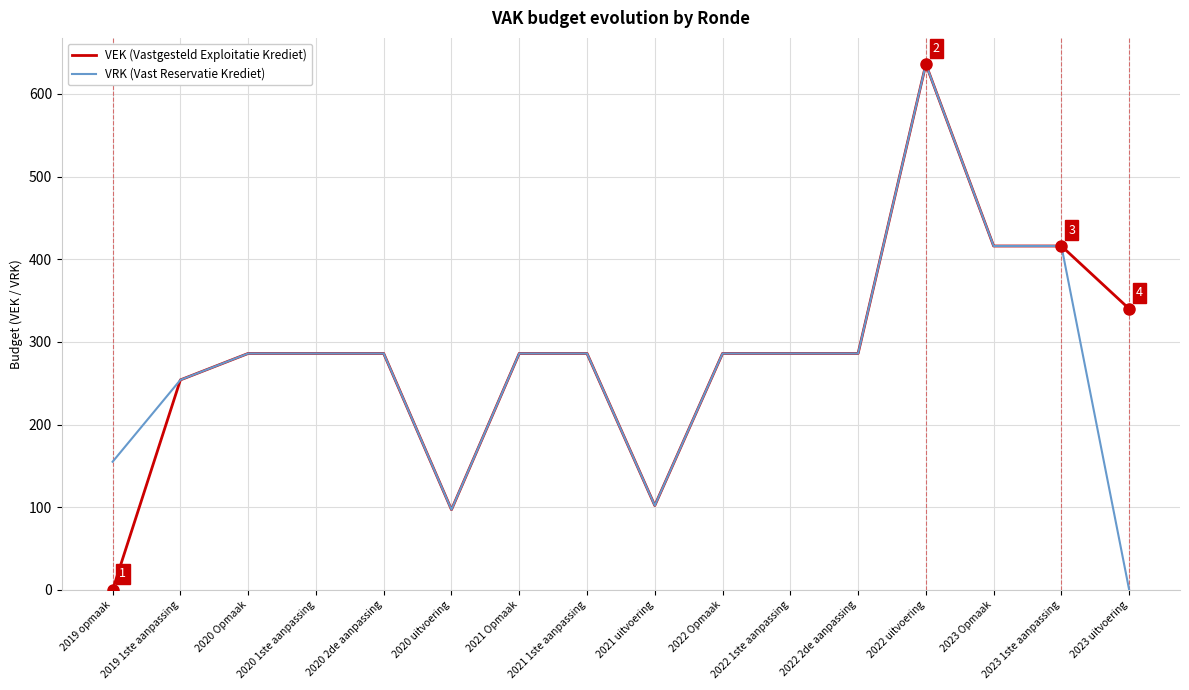

Reading left to right, extract all data points from this chart.

VEK (Vastgesteld Exploitatie Krediet): 0	254	286	286	286	97	286	286	102	286	286	286	636	416	416	340
VRK (Vast Reservatie Krediet): 155	254	286	286	286	97	286	286	102	286	286	286	636	416	416	0